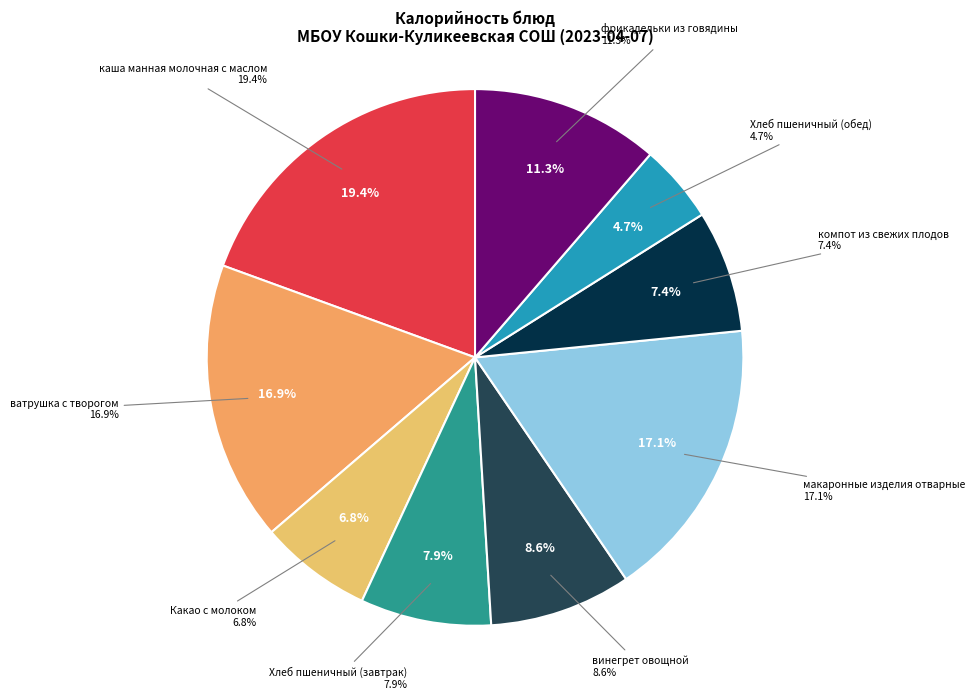

Which slice is the smallest?

Хлеб пшеничный (обед)